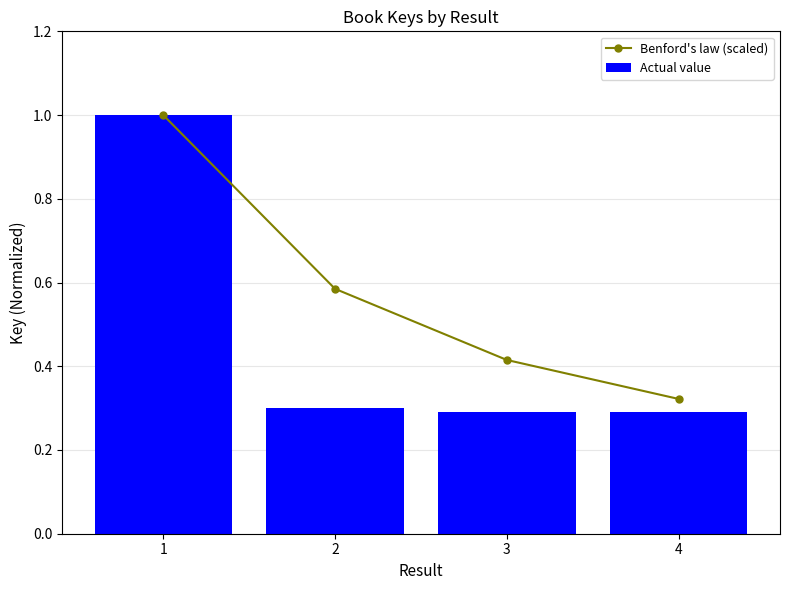

What is the average value of the Actual value series?

0.5